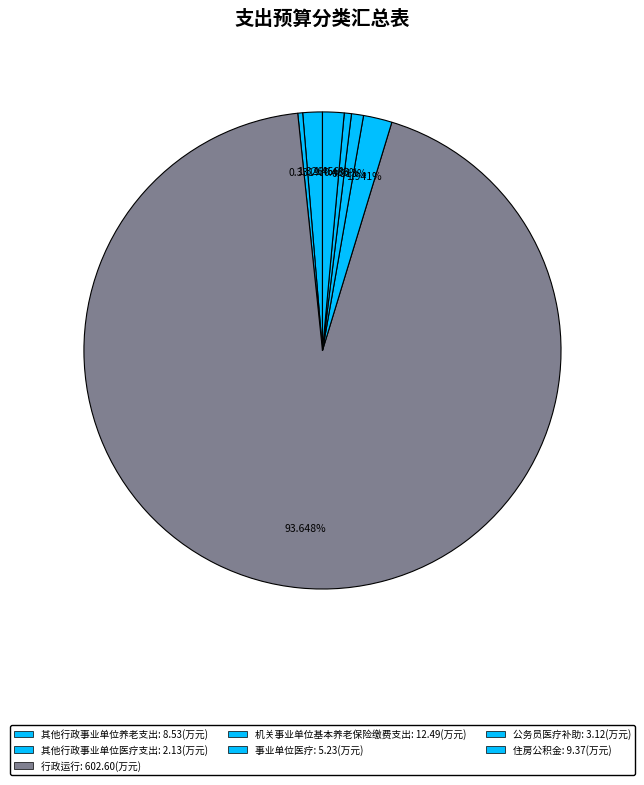

To the nearest percent, what is the difference between the 行政运行 and 其他行政事业单位医疗支出 slice percentages?

93%